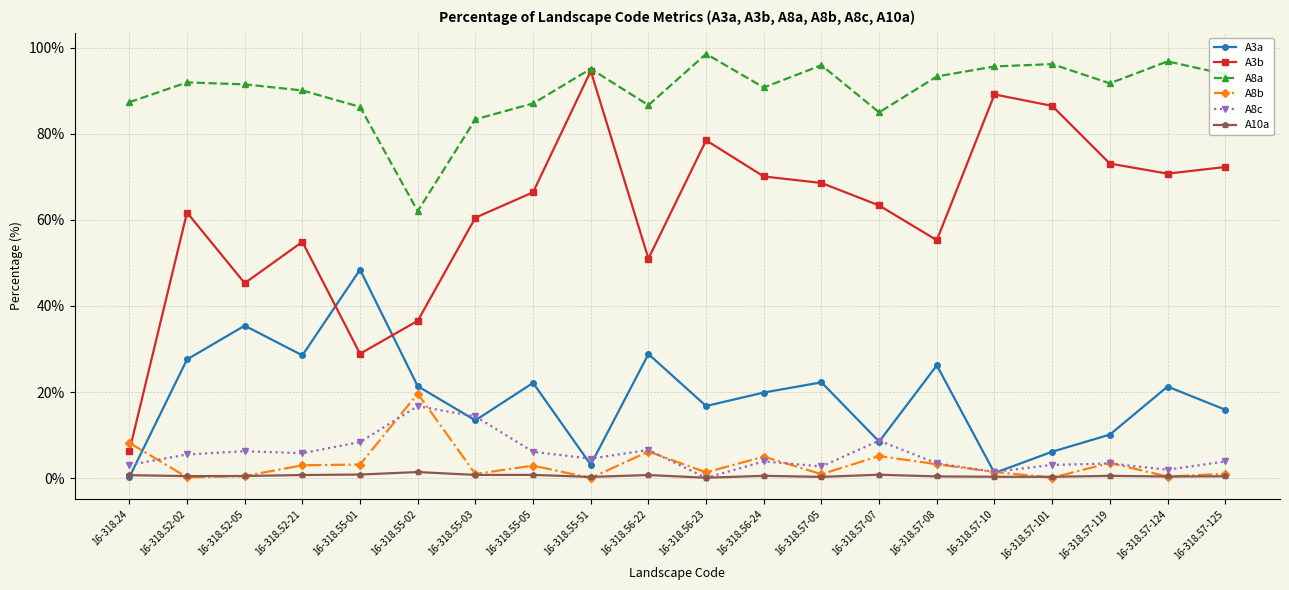

True or false: A8b has a value of 10.7 at 16-318.55-02.

False